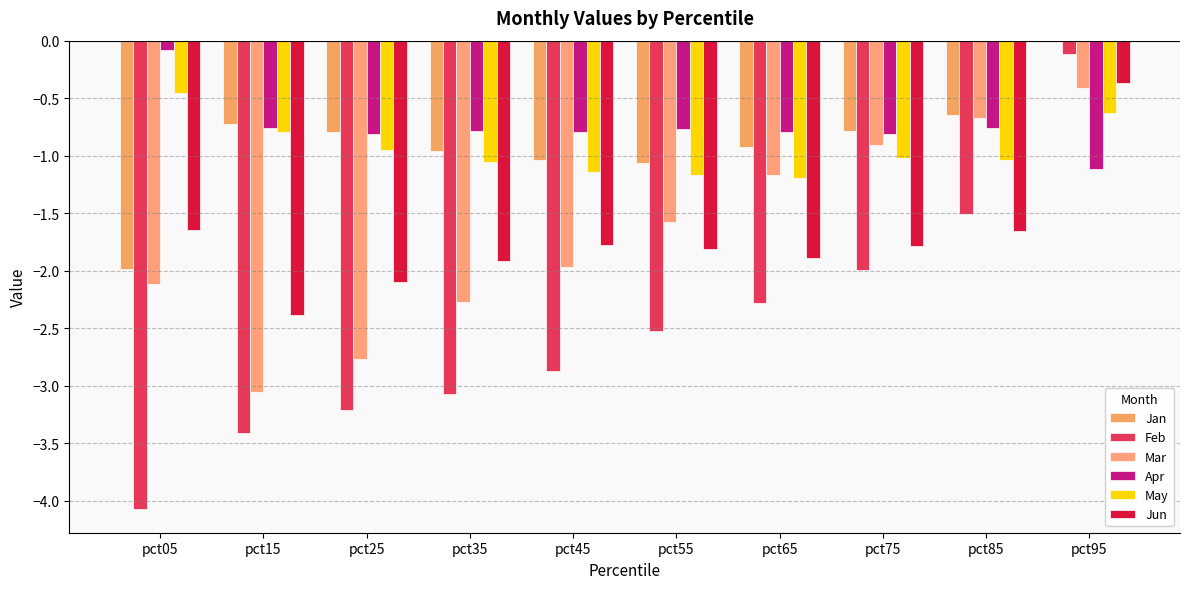

At pct65, list the series in order from smallest to largest.

Feb, Jun, May, Mar, Jan, Apr